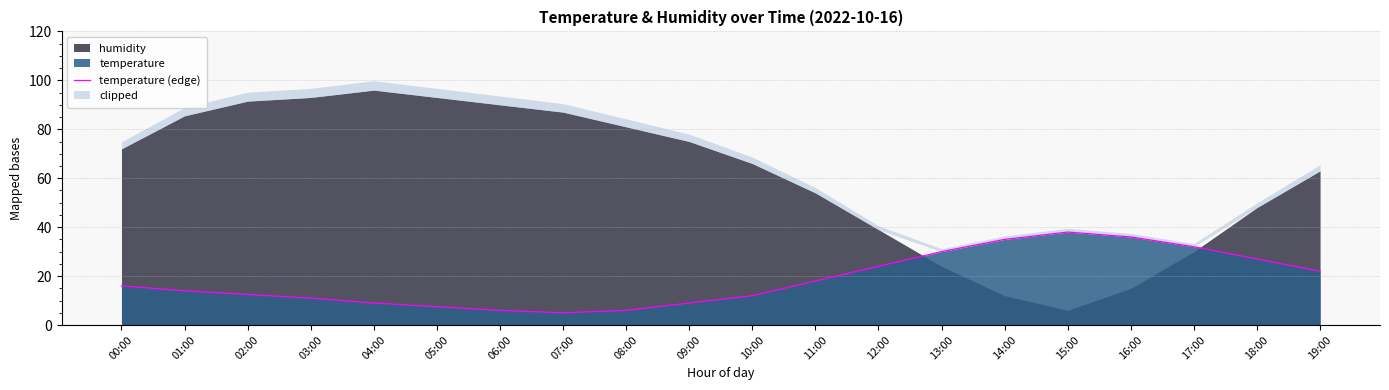

Reading left to right, transcribe all the data shown in this chart.

00:00=16.0	01:00=14.0	02:00=12.5	03:00=11.0	04:00=9.0	05:00=7.5	06:00=6.0	07:00=5.0	08:00=6.0	09:00=9.0	10:00=12.0	11:00=18.0	12:00=24.0	13:00=30.0	14:00=35.0	15:00=38.0	16:00=36.0	17:00=32.0	18:00=27.0	19:00=22.0